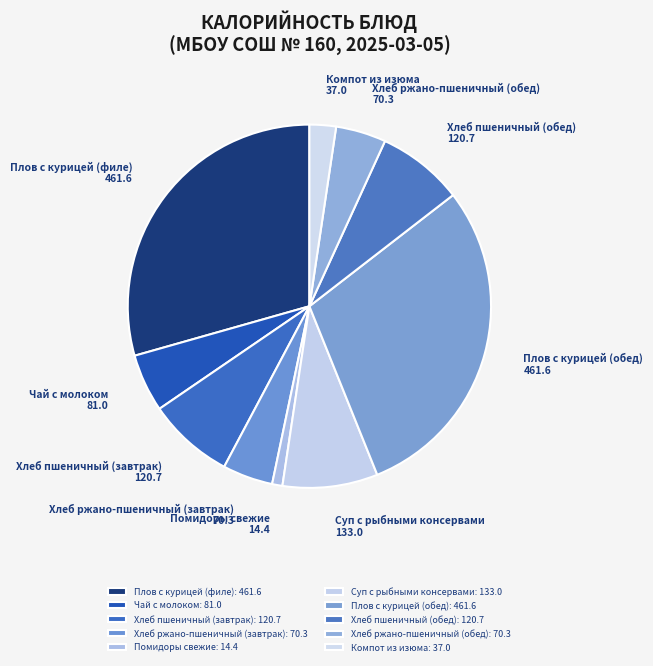

To the nearest percent, what is the combined percentage of Хлеб ржано-пшеничный (завтрак) and Чай с молоком?

10%